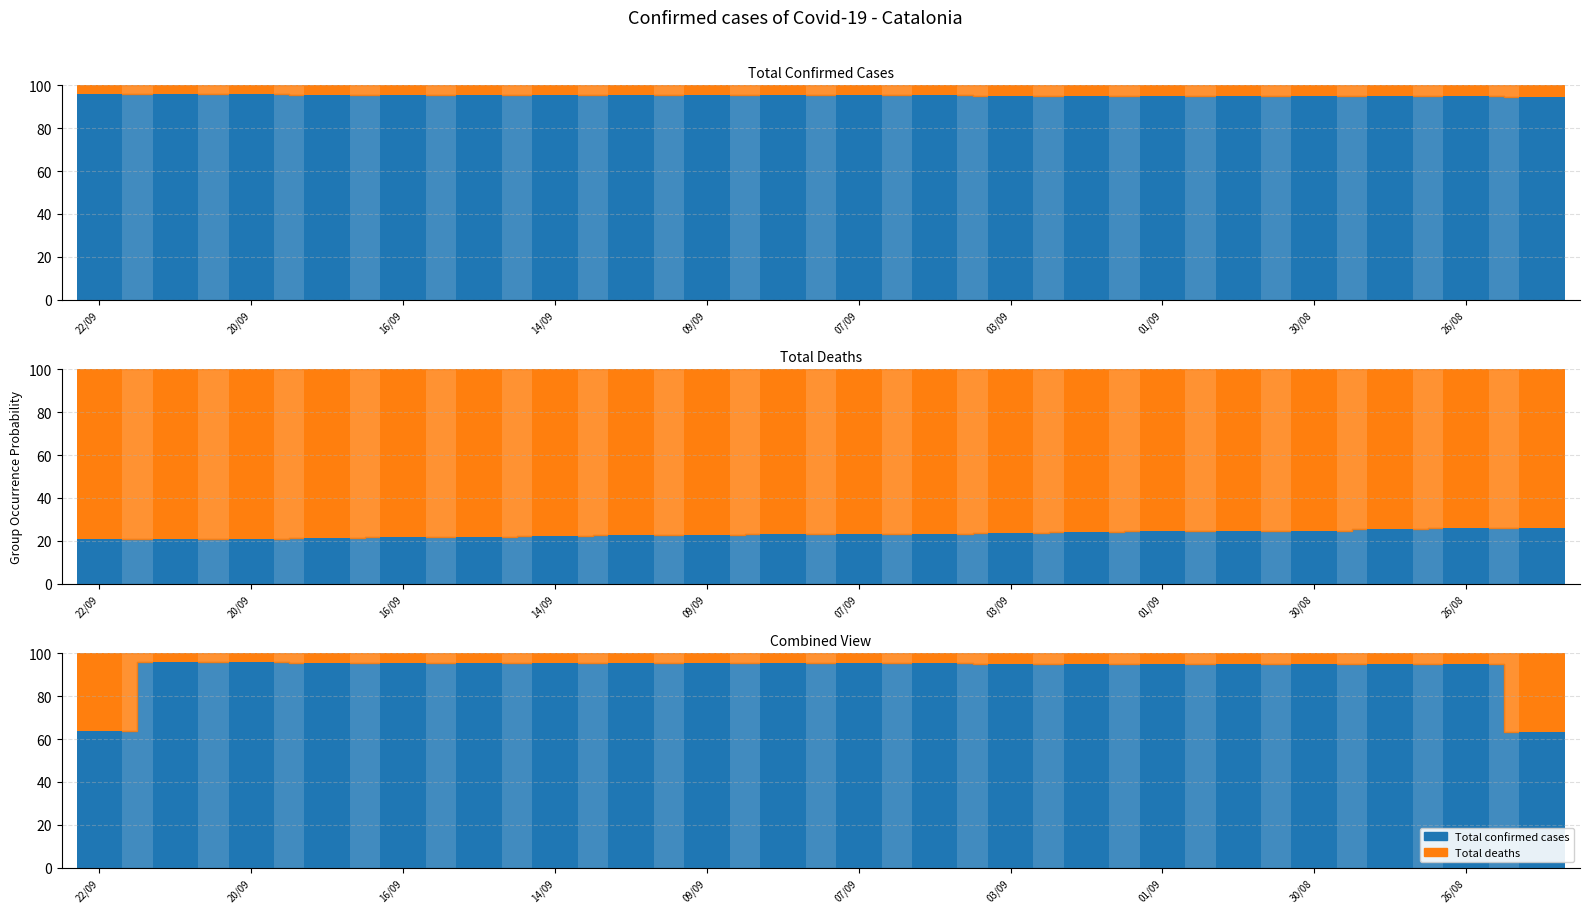

Where is the data nearest to the value 95?

30/08